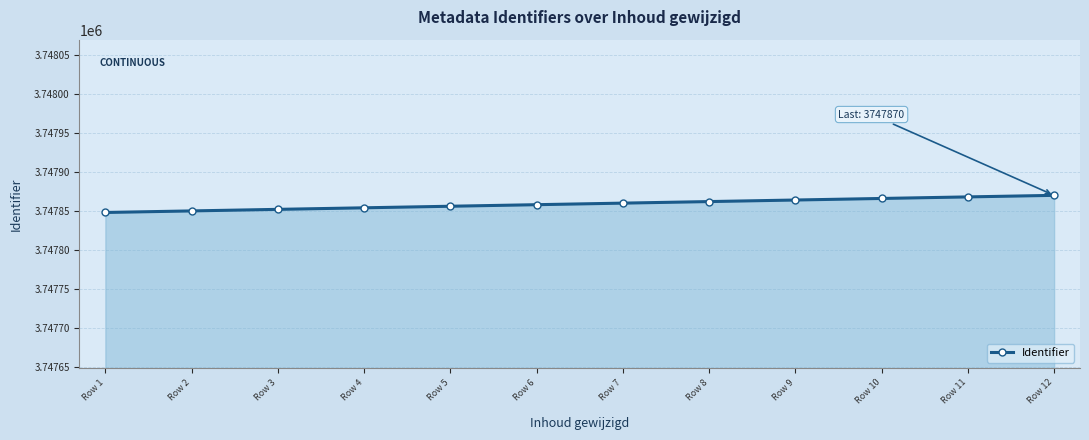

Reading left to right, transcribe all the data shown in this chart.

3747848	3747850	3747852	3747854	3747856	3747858	3747860	3747862	3747864	3747866	3747868	3747870